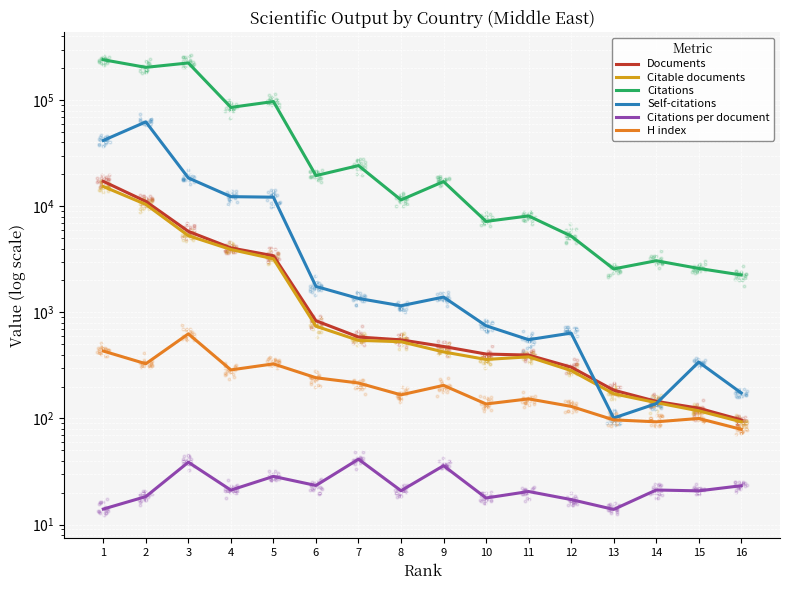

At which category is the sum across all series the highest?

1